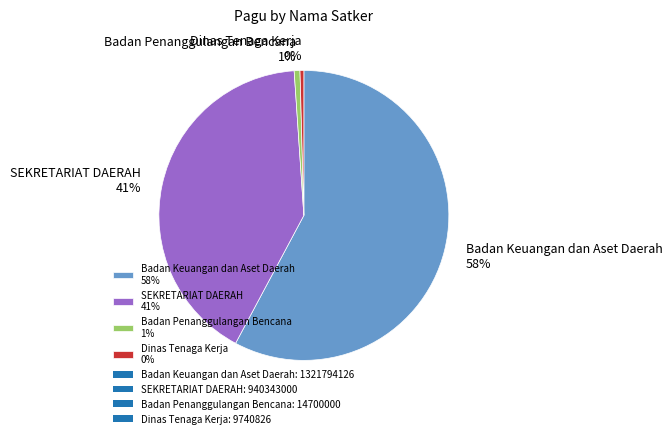

Between SEKRETARIAT DAERAH 41% and Badan Keuangan dan Aset Daerah 58%, which is larger?

Badan Keuangan dan Aset Daerah 58%